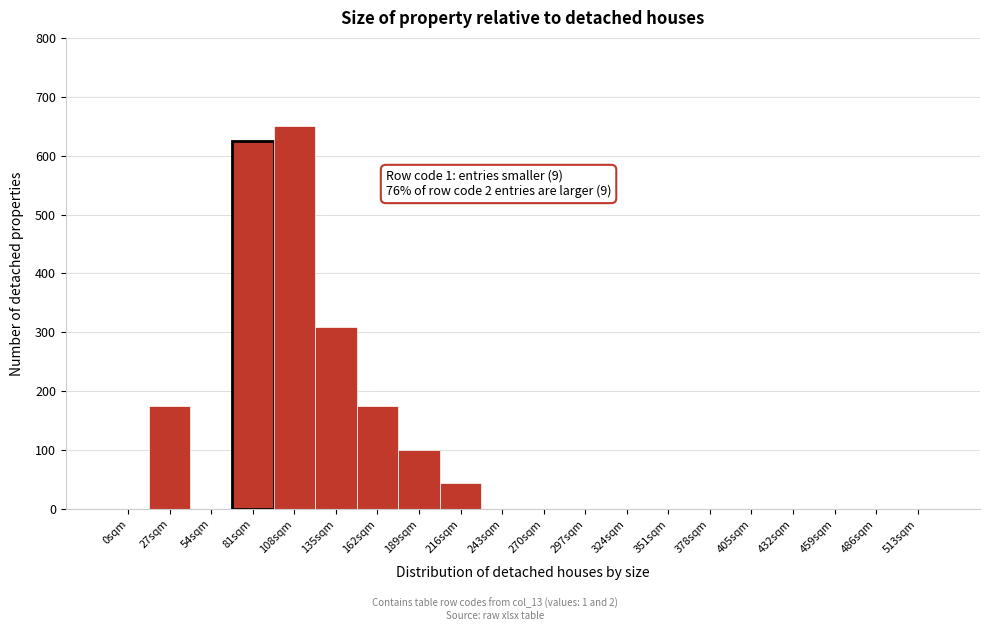

Reading left to right, extract all data points from this chart.

0sqm=0	27sqm=175	54sqm=0	81sqm=625	108sqm=650	135sqm=310	162sqm=175	189sqm=100	216sqm=45	243sqm=0	270sqm=0	297sqm=0	324sqm=0	351sqm=0	378sqm=0	405sqm=0	432sqm=0	459sqm=0	486sqm=0	513sqm=0